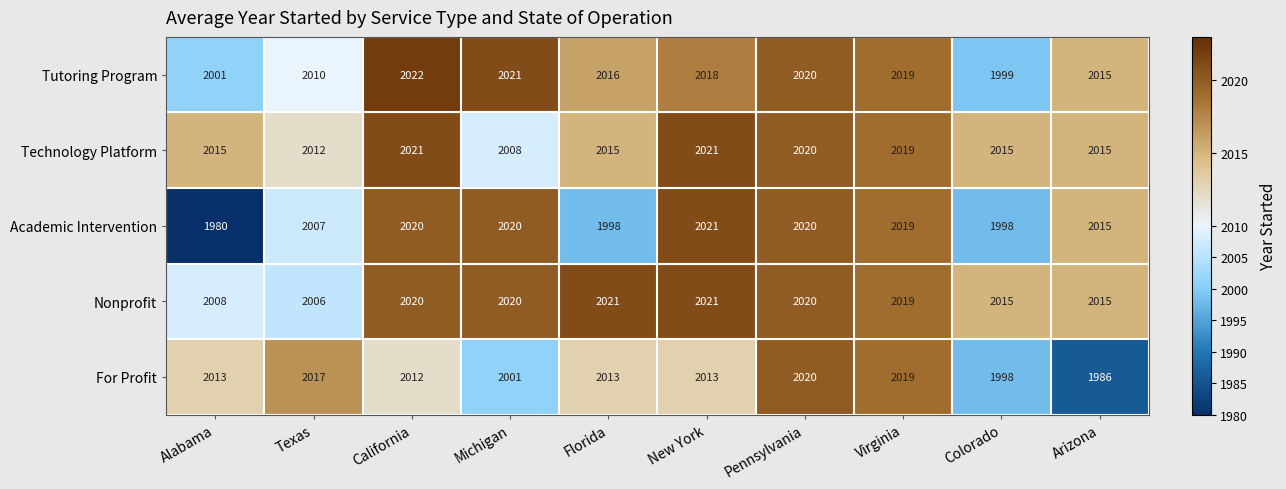

What is the sum of the For Profit values at Virginia and Alabama?

4032